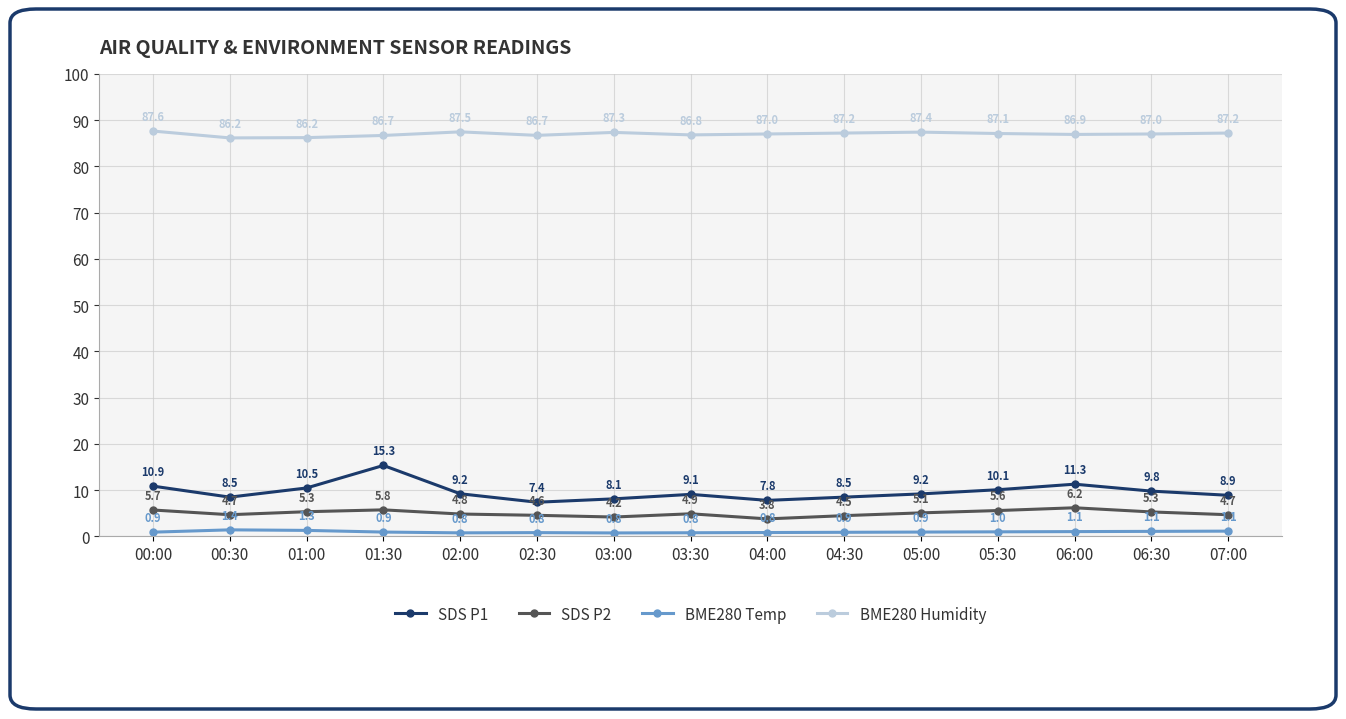

What is the value of the BME280 Temp point at the 2nd from the left?

1.4